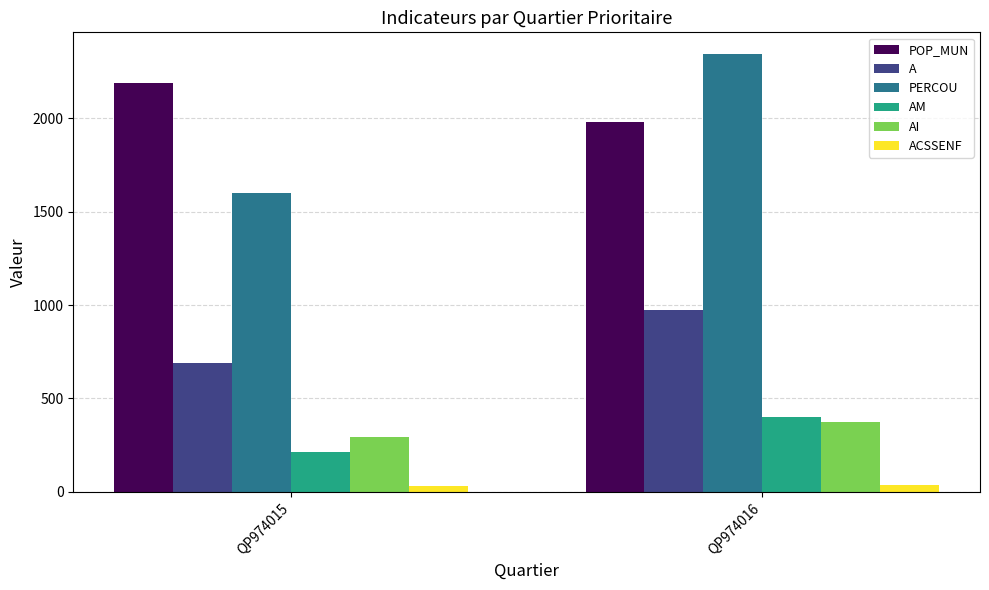

What are all the series names shown in the legend?

POP_MUN, A, PERCOU, AM, AI, ACSSENF